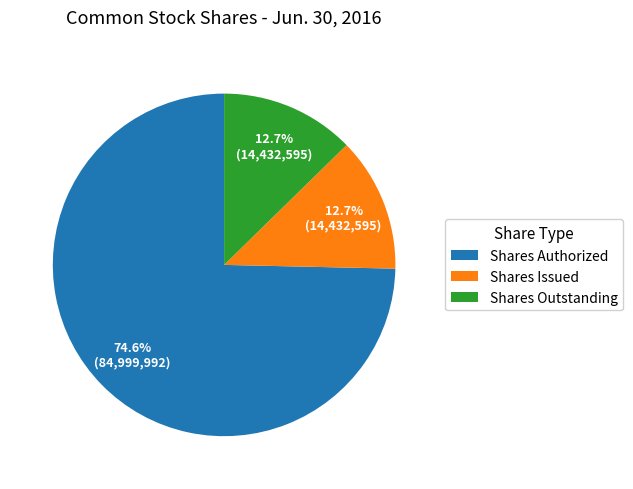

What percentage is NOT represented by Shares Issued?

87.3%